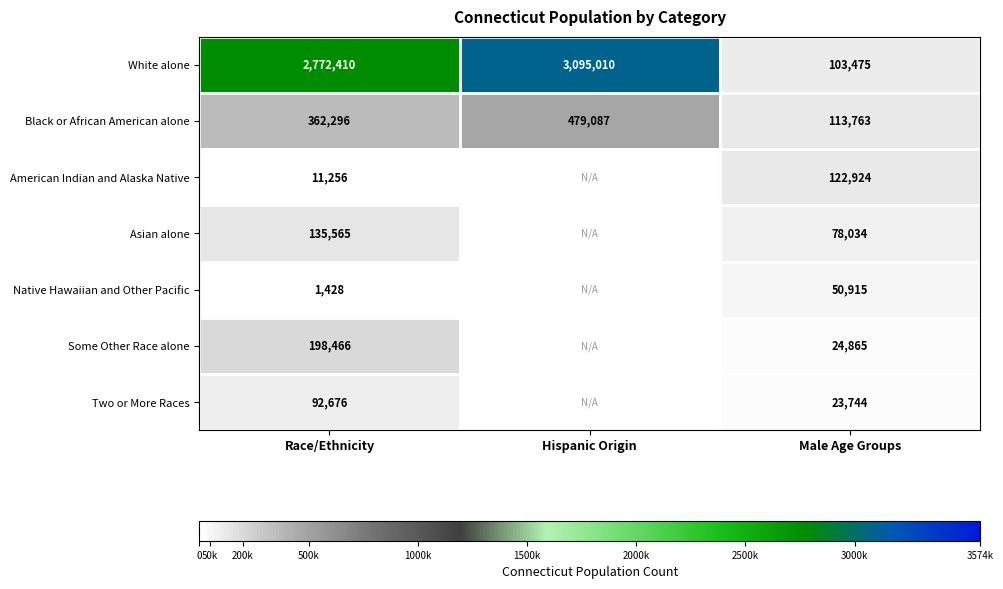

Rank the series at Male Age Groups from lowest to highest value.

Two or More Races, Some Other Race alone, Native Hawaiian and Other Pacific, Asian alone, White alone, Black or African American alone, American Indian and Alaska Native